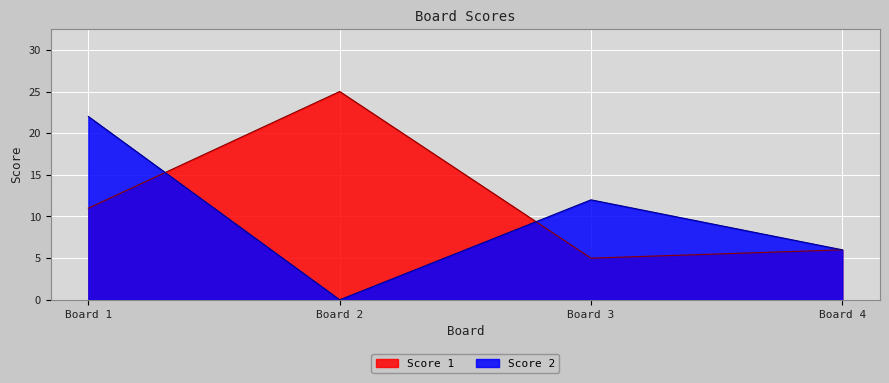

What is the difference between the highest and lowest values at Board 3?

7